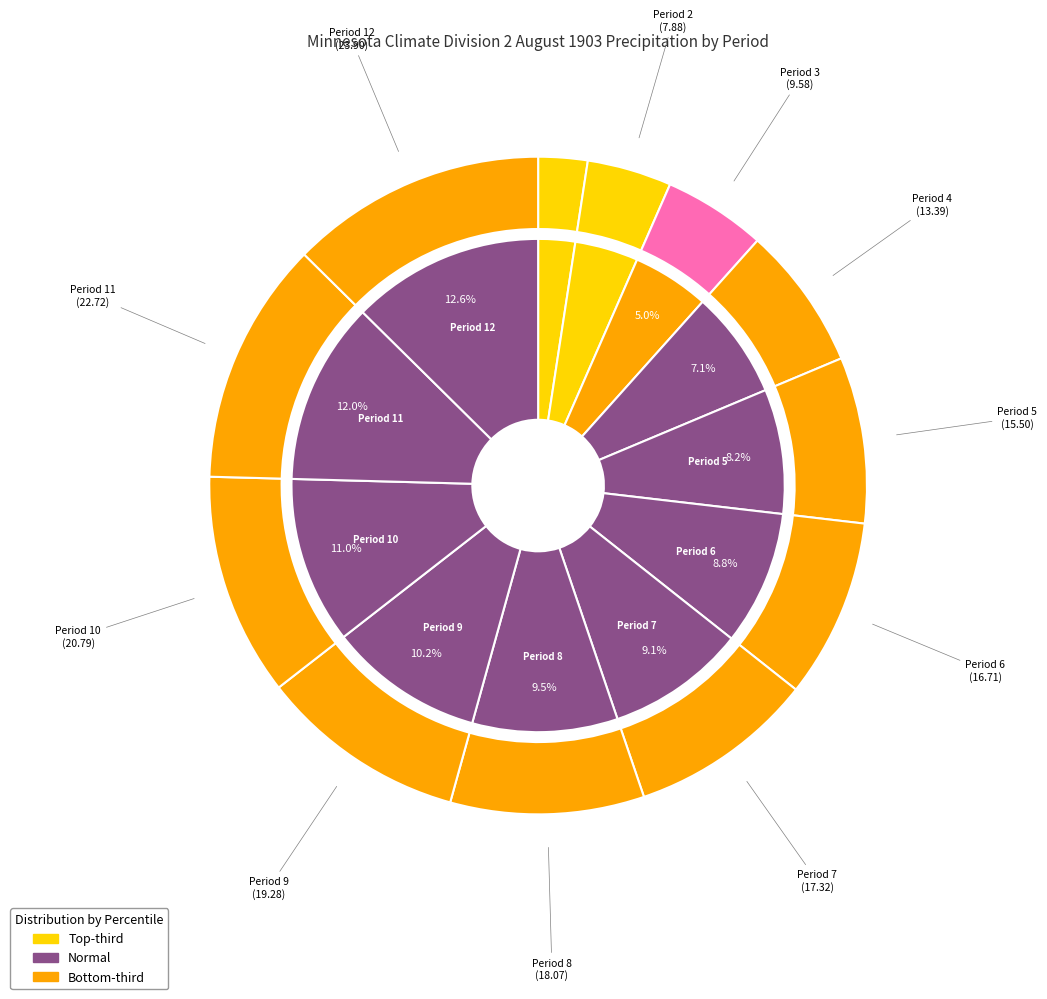

To the nearest percent, what is the combined percentage of Period 8 and Period 11?

21%